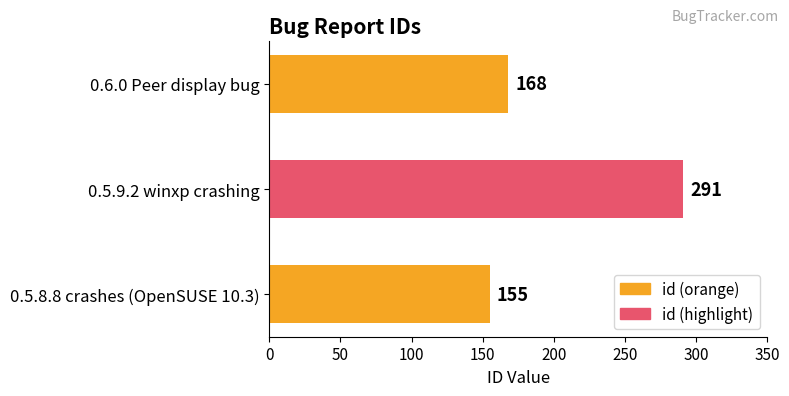

Reading bottom to top, transcribe all the data shown in this chart.

155	291	168